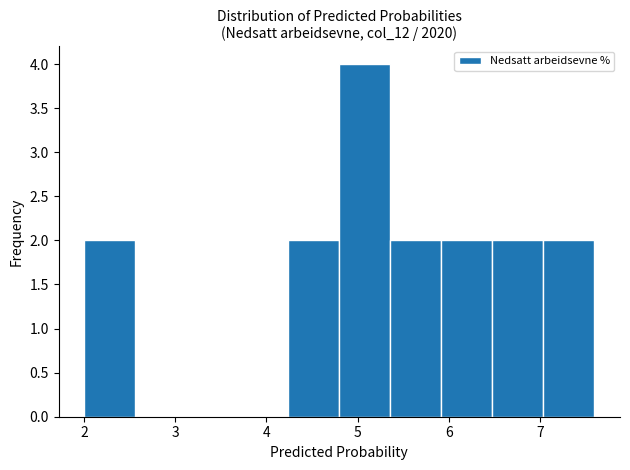

Reading left to right, list every bar in this chart as the range it spans on the x-axis followed by its height. Neither the bar edges nor the heights are printed on the chart, so give them approximately, as read against the axes.

2.00 to 2.56: 2
2.56 to 3.12: 0
3.12 to 3.68: 0
3.68 to 4.24: 0
4.24 to 4.80: 2
4.80 to 5.36: 4
5.36 to 5.92: 2
5.92 to 6.48: 2
6.48 to 7.04: 2
7.04 to 7.60: 2